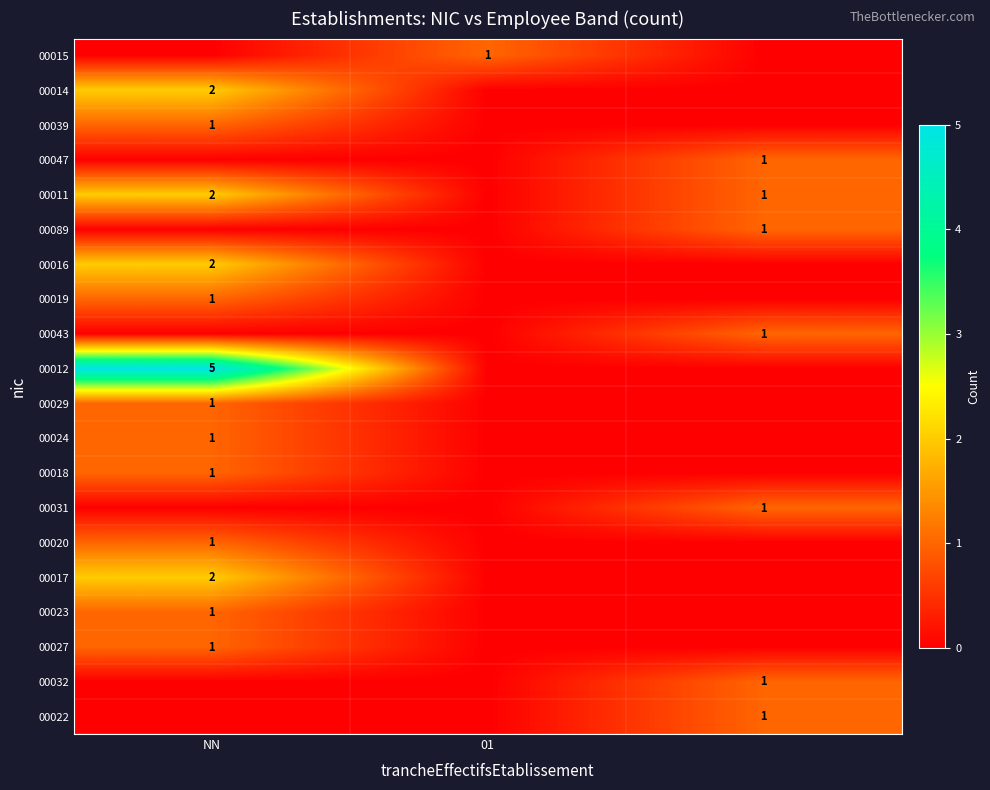

Is it true that 00014 equals 2 at NN?

True